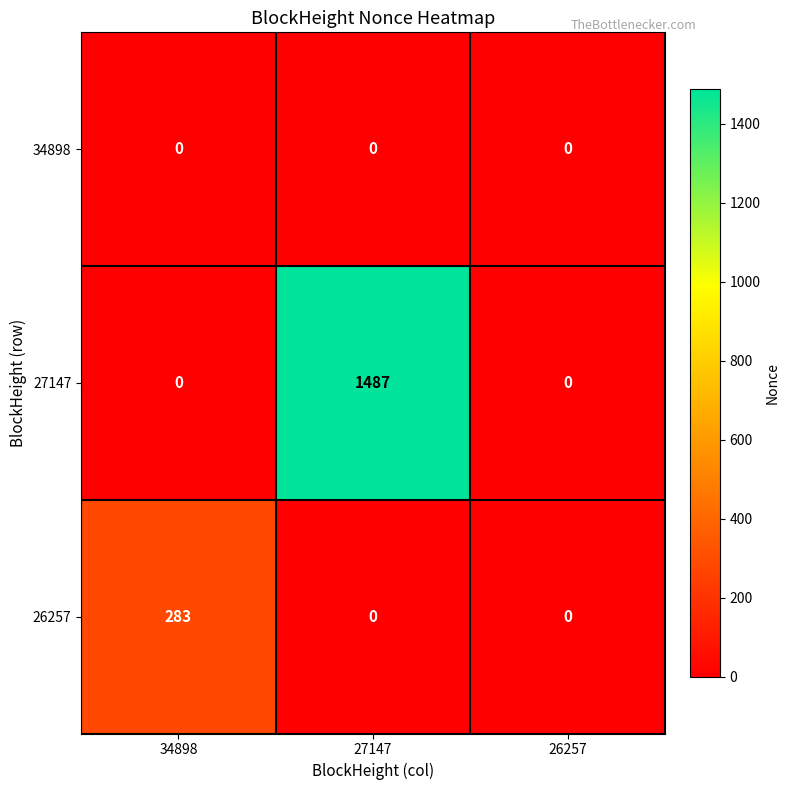

What is the average value of the 26257 series?

94